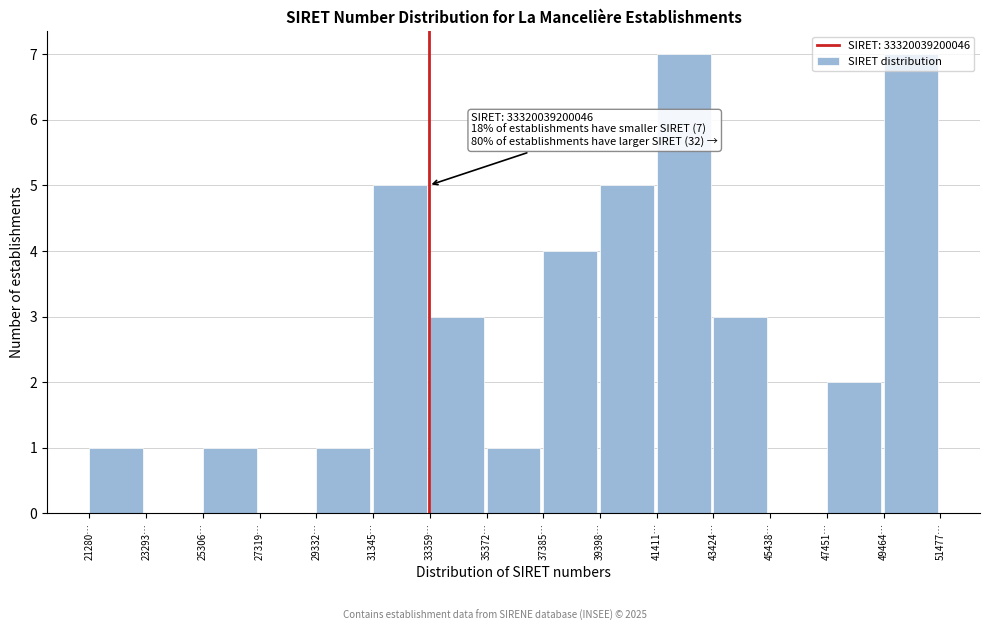

What is the greatest value displayed?

7